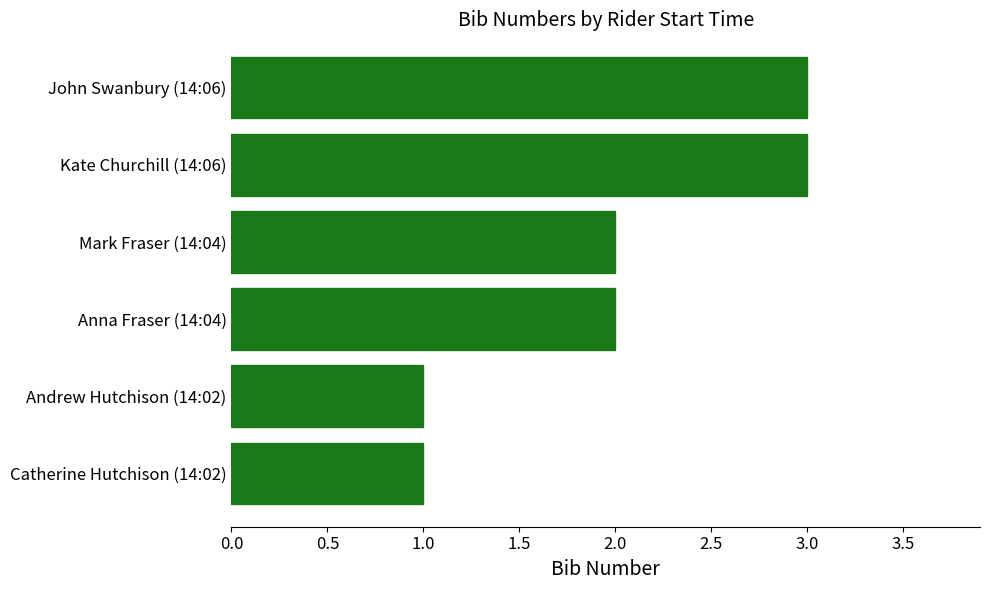

What is the sum of all values?

12